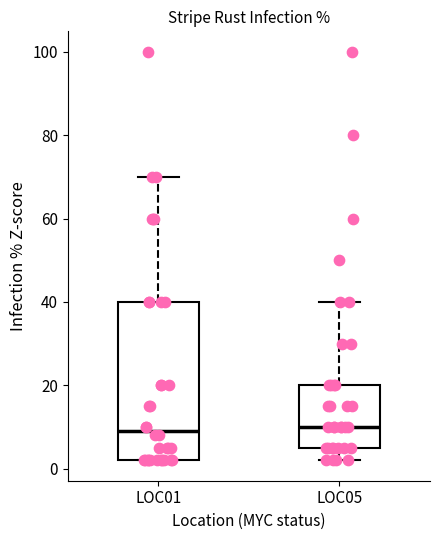

Comparing the boxes themselves (not the whiskers), which one is the tallest?

LOC01